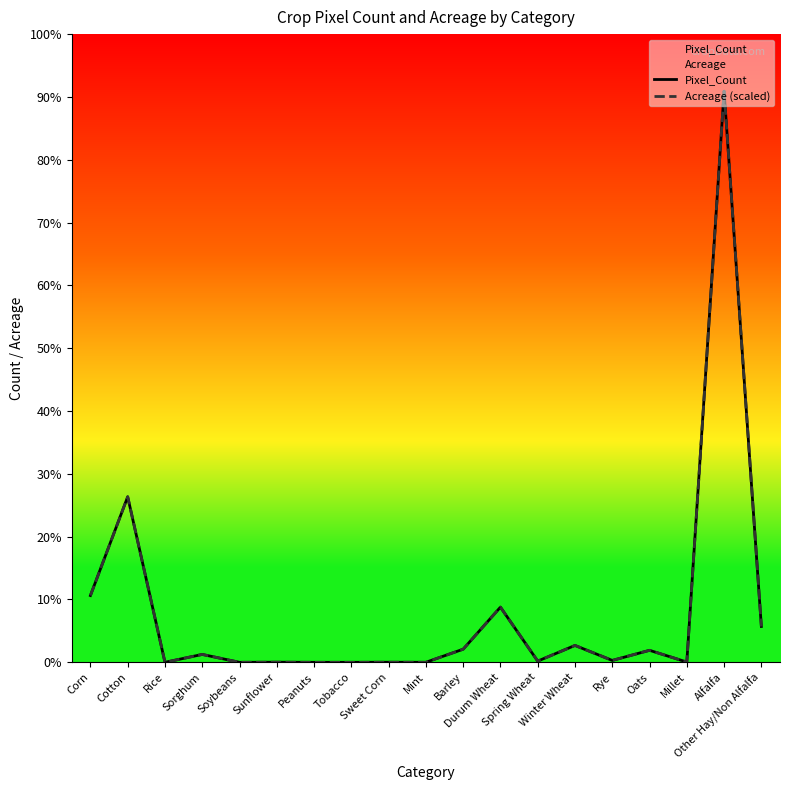

At which label does Pixel_Count reach its minimum?

Rice